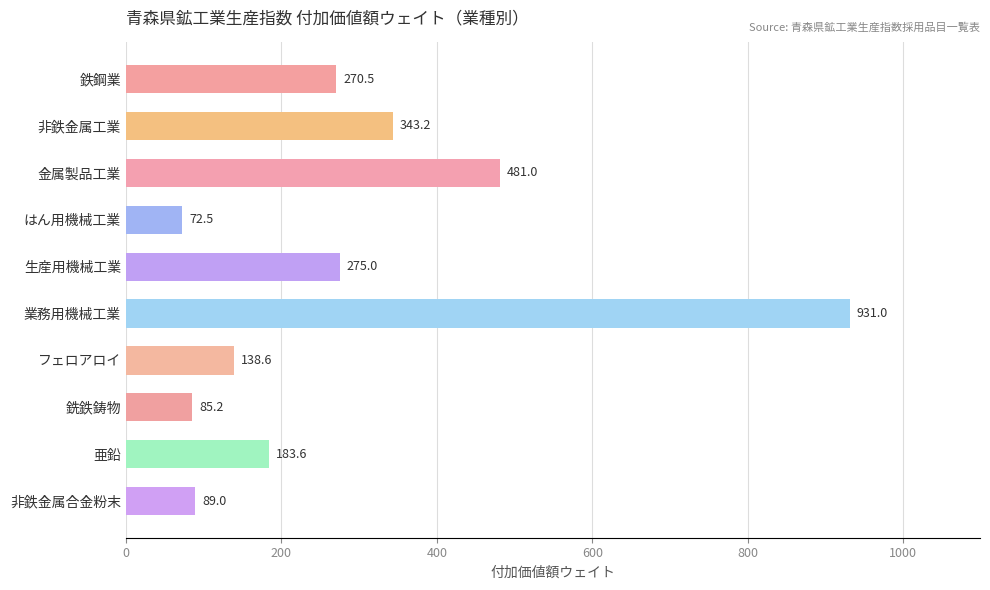

Reading top to bottom, transcribe all the data shown in this chart.

鉄鋼業=270.5	非鉄金属工業=343.2	金属製品工業=481.0	はん用機械工業=72.5	生産用機械工業=275.0	業務用機械工業=931.0	フェロアロイ=138.6	銑鉄鋳物=85.2	亜鉛=183.6	非鉄金属合金粉末=89.0